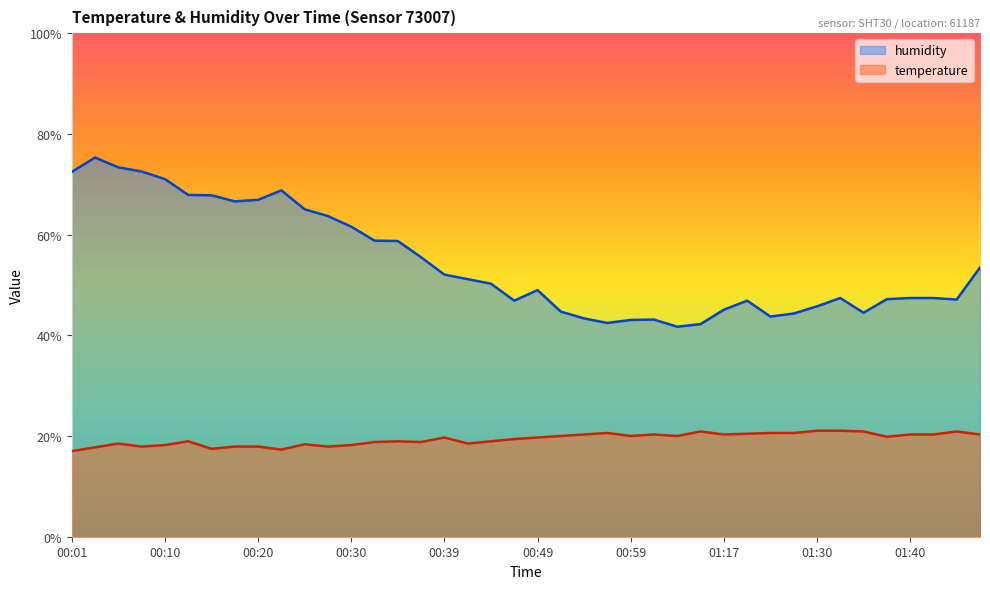

True or false: temperature and humidity intersect in this chart.

False